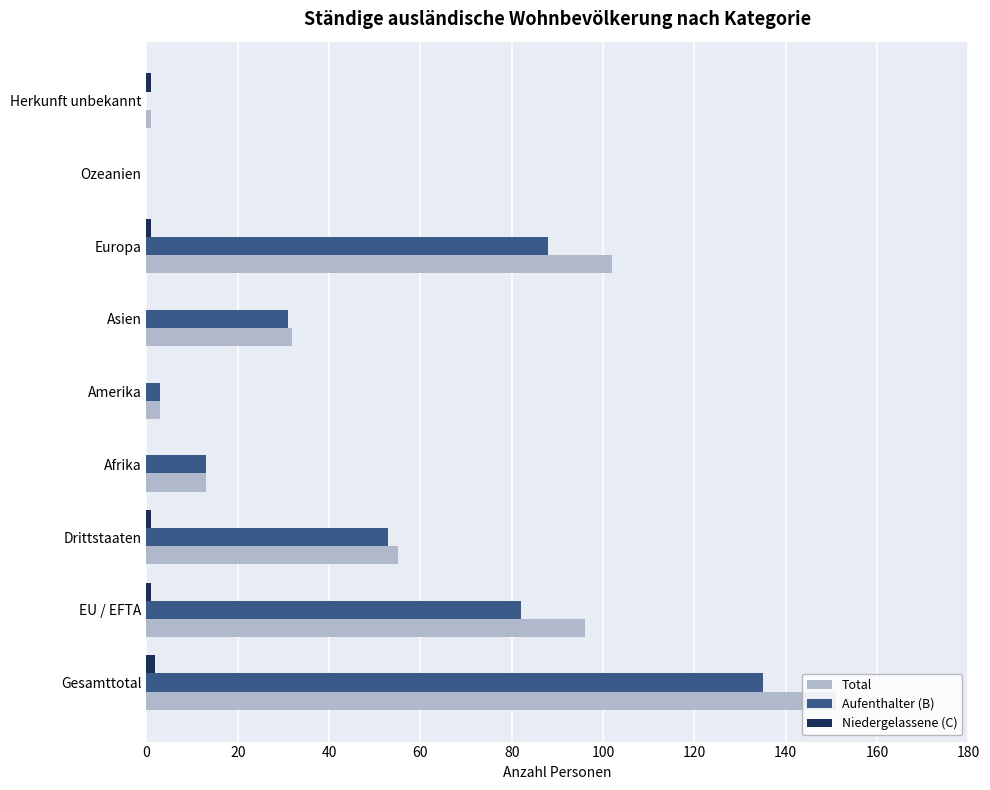

Count the number of categories in the chart.

9